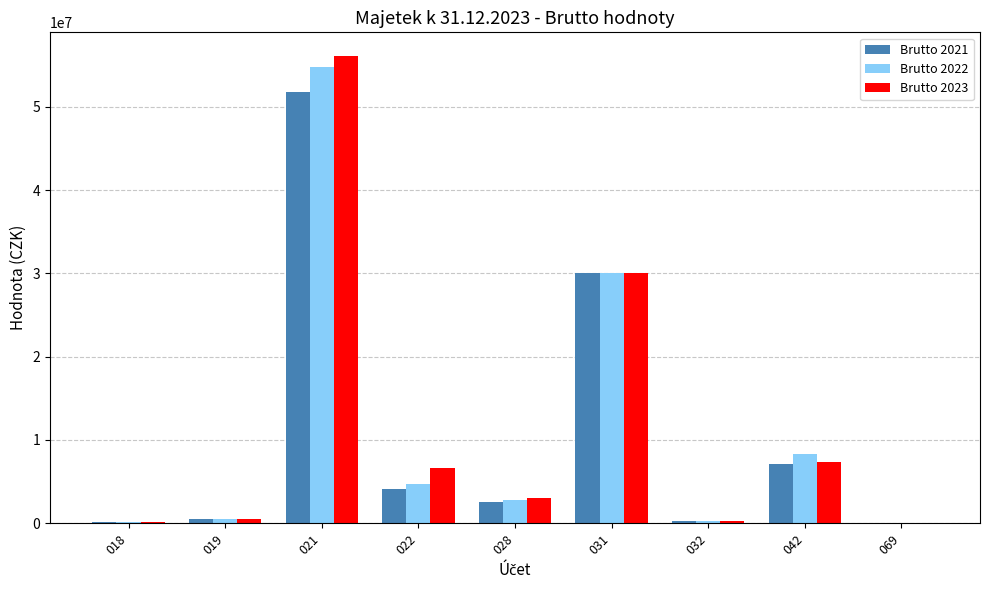

The Brutto 2023 series shows 73834334.8 at 021. True or false?

False